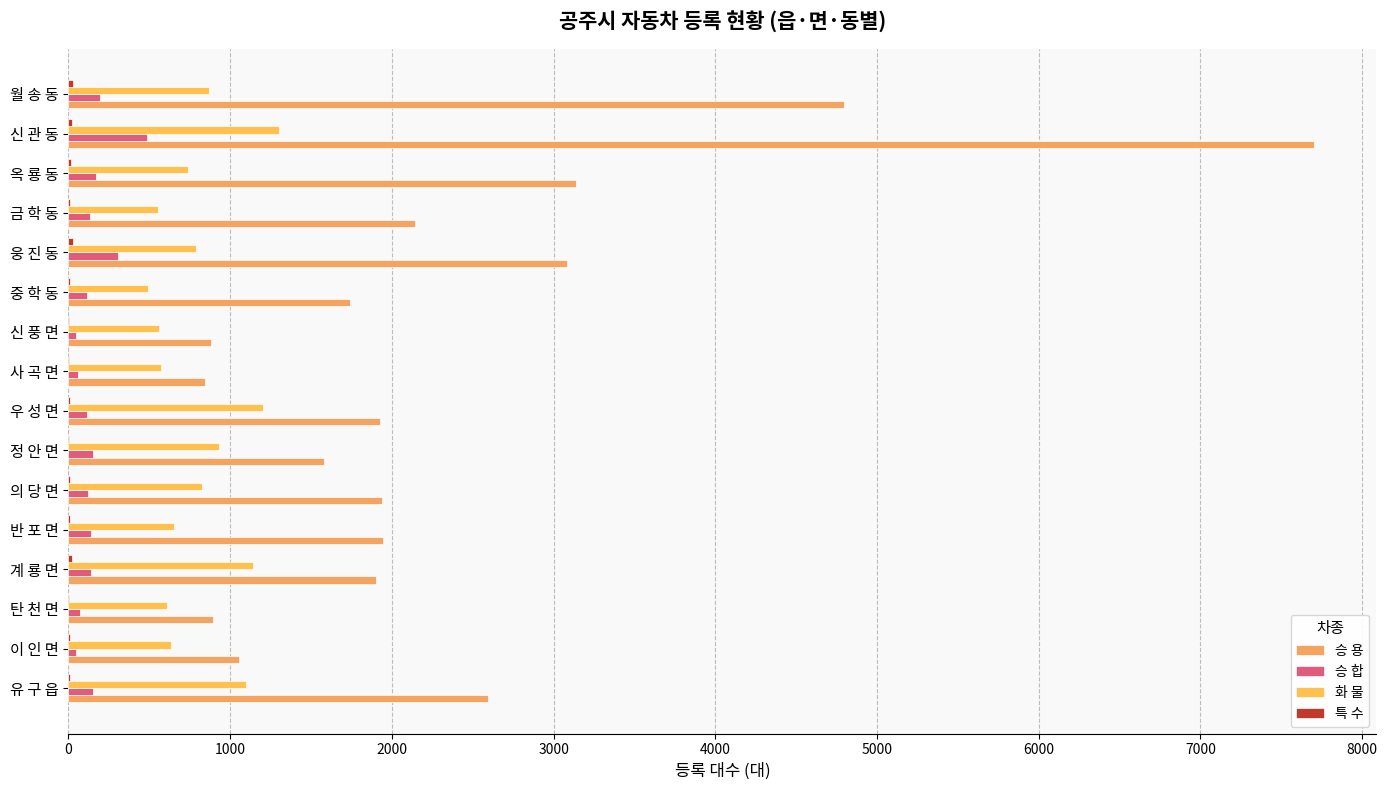

How many series are shown in this chart?

4